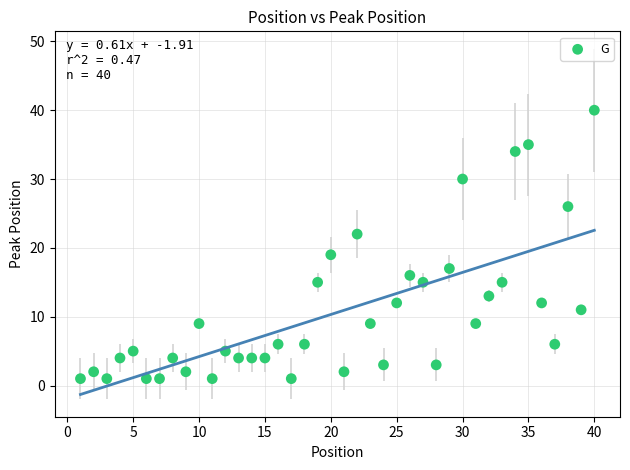

What is the range of X values (max minus min)?

39